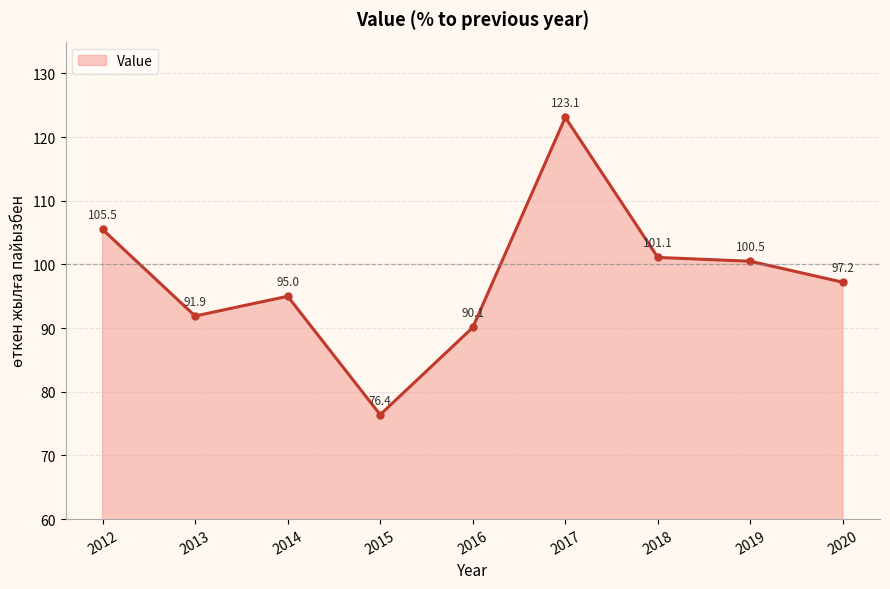

At which category does the data reach its first local peak?

2014